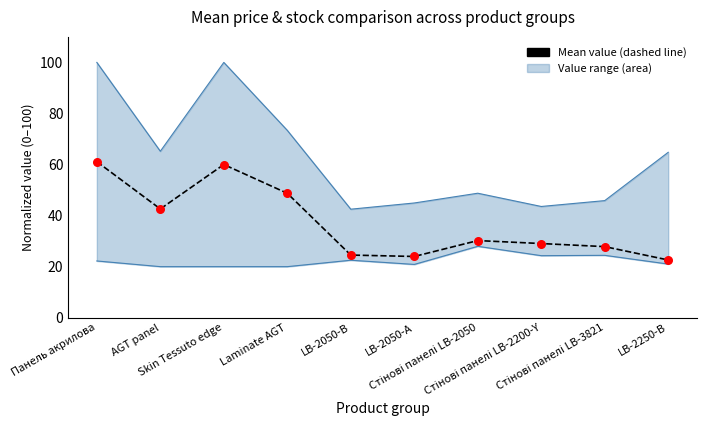

Which series reaches the maximum Y coordinate?

Max range